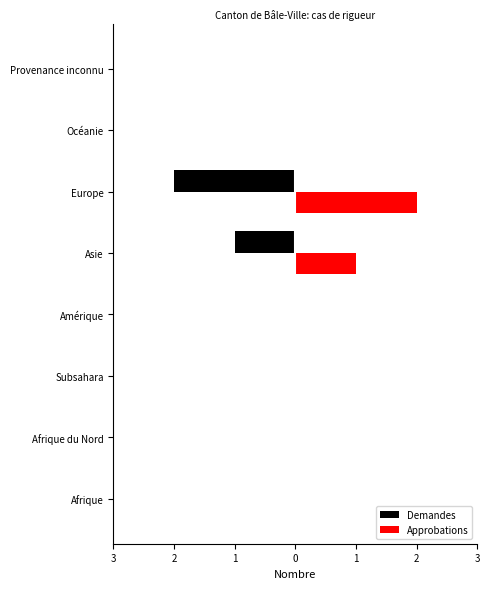

How many bars are there in total?

16